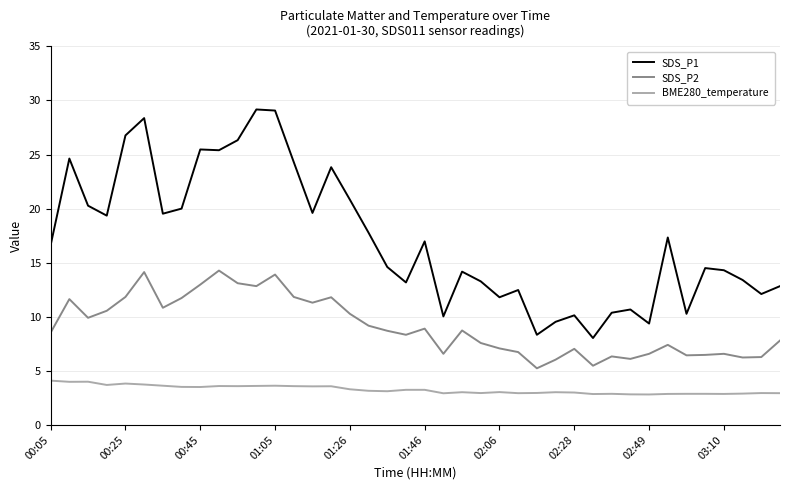

Which series has the largest total across all categories?

SDS_P1